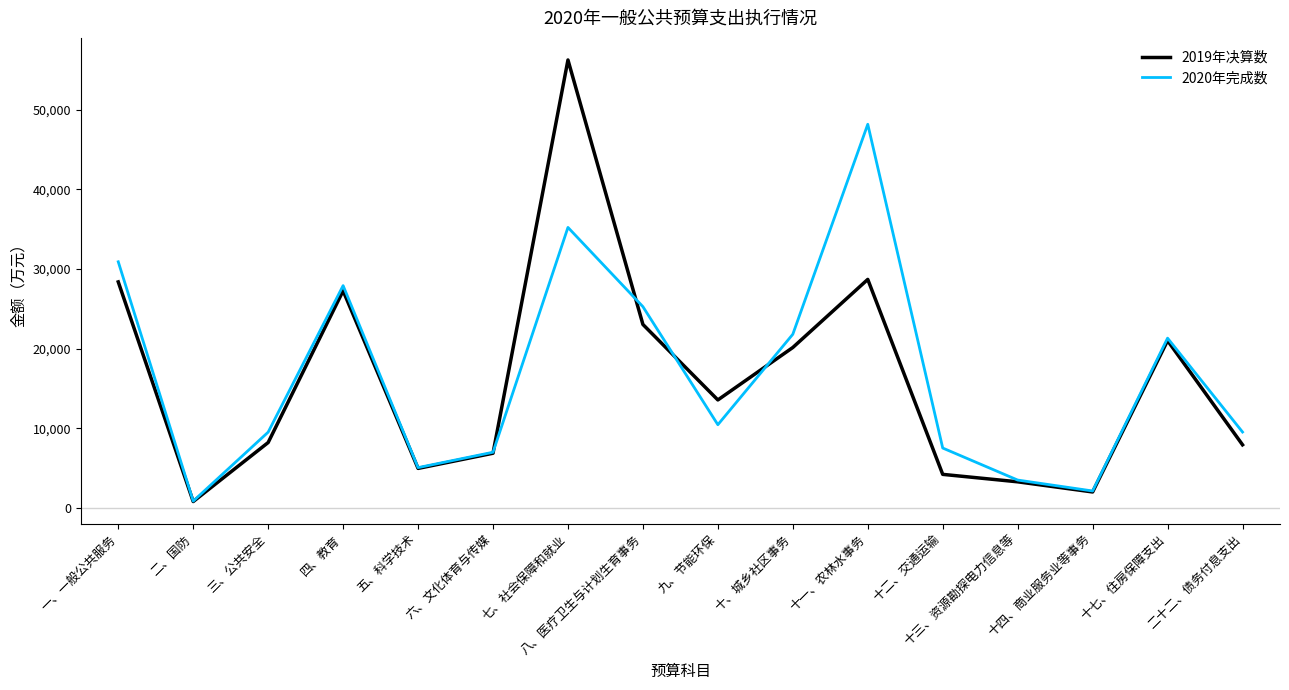

True or false: 2019年决算数 and 2020年完成数 cross at least once.

True